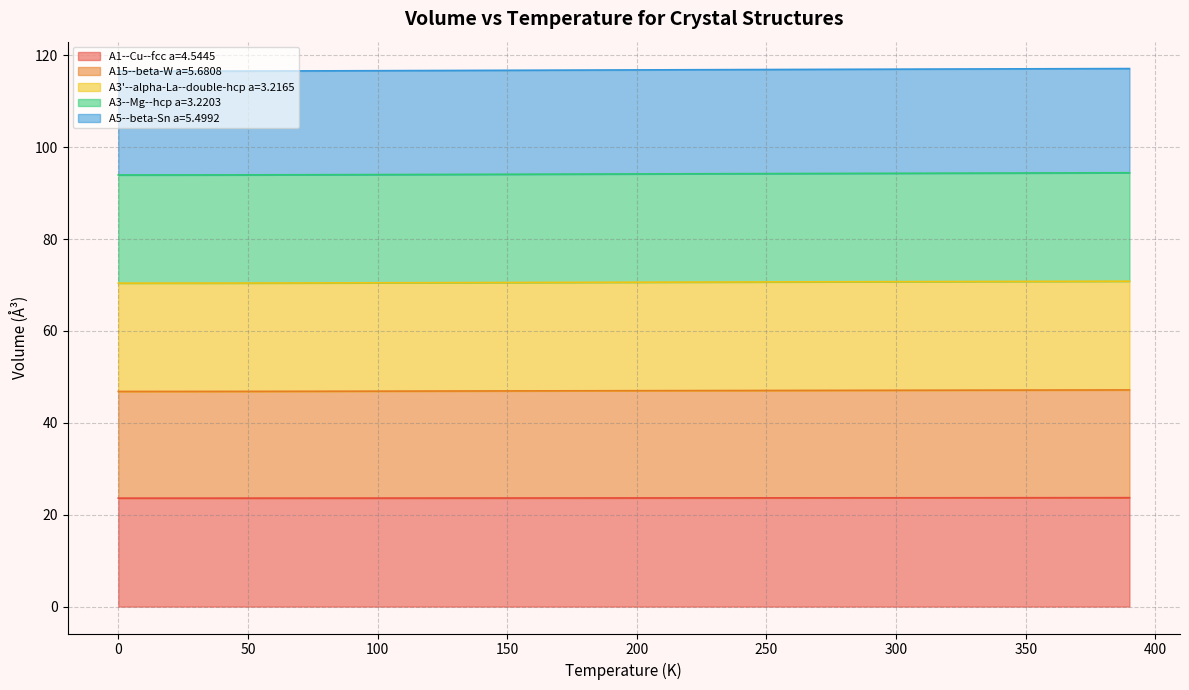

At 190.0, list the series in order from largest to smallest.

A5--beta-Sn a=5.4992, A3'--alpha-La--double-hcp a=3.2165, A3--Mg--hcp a=3.2203, A15--beta-W a=5.6808, A1--Cu--fcc a=4.5445